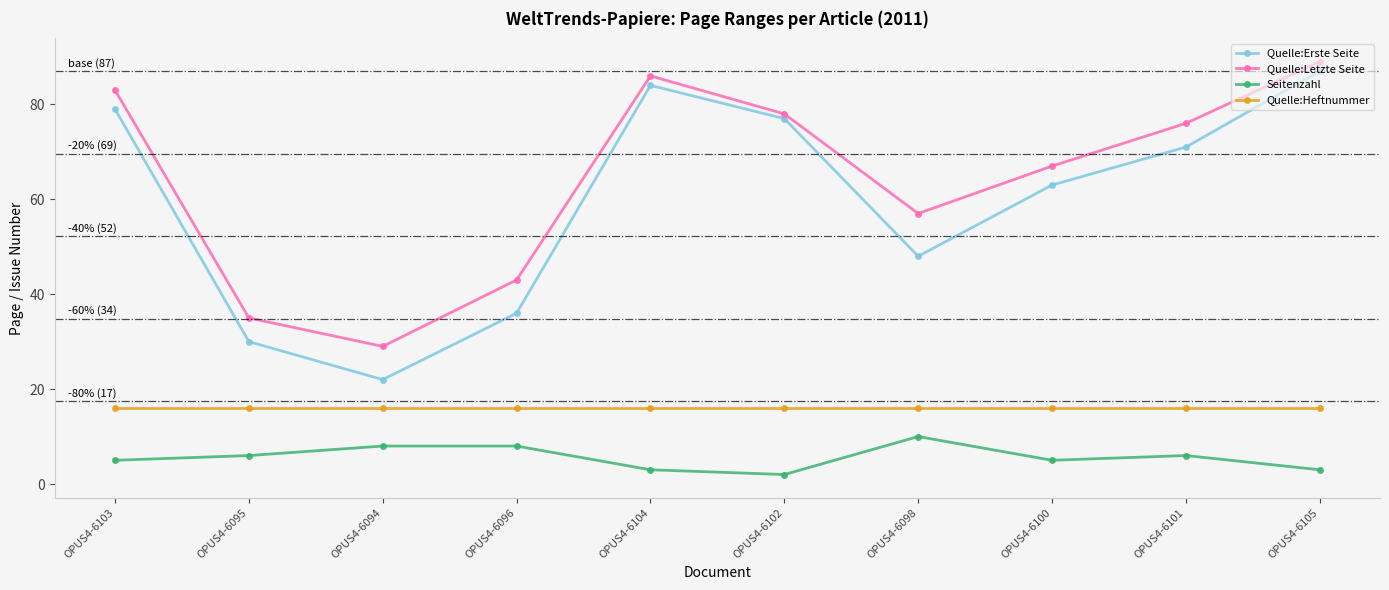

What is the difference between the highest and lowest values at OPUS4-6101?

70